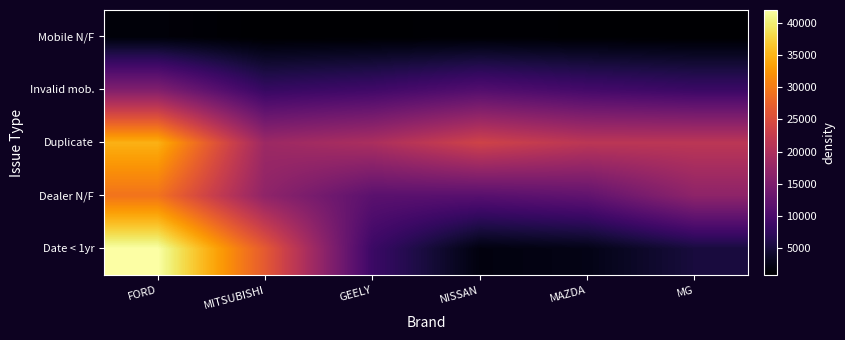

How many data points does each series have?

6